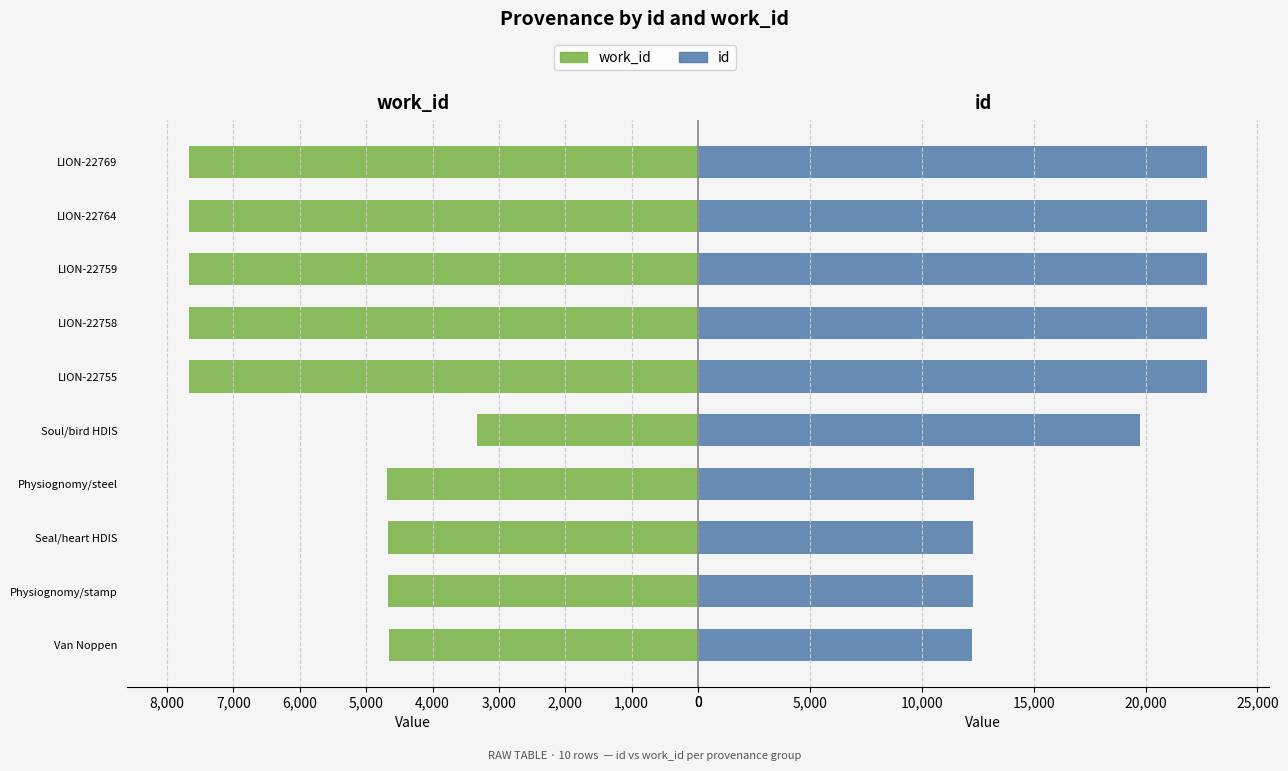

True or false: work_id has a value of 11007 at LION-22759.

False